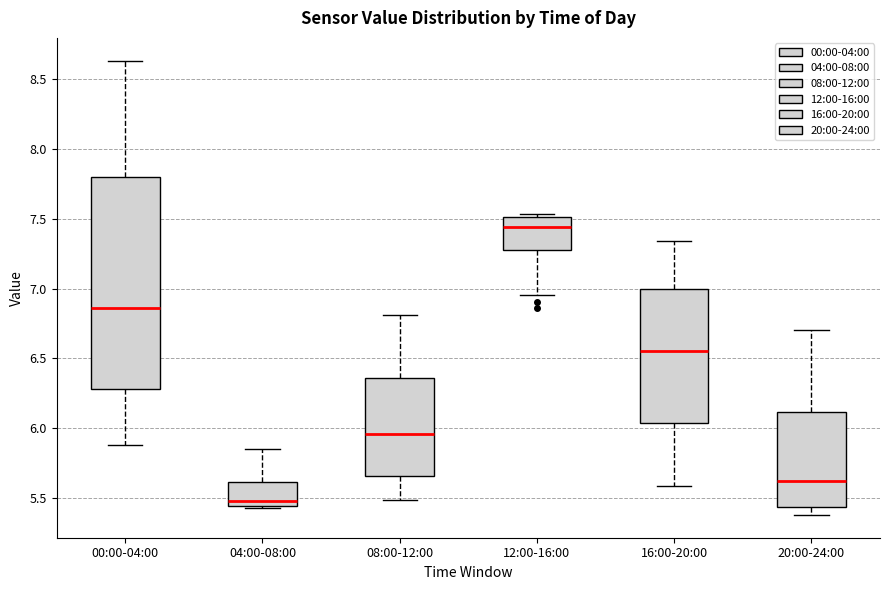

Reading left to right, transcribe this box plot: for each box, give where its median line is, the range the box spans, and where its two whiskers end, as read against the y-axis. The values are not printed on the chart, so give them approximately, as read against the axis.

00:00-04:00: median 6.85, box 6.30 to 7.80, whiskers 5.90 to 8.65
04:00-08:00: median 5.50, box 5.45 to 5.60, whiskers 5.45 (just below the box's lower edge) to 5.85
08:00-12:00: median 5.95, box 5.65 to 6.35, whiskers 5.50 to 6.80
12:00-16:00: median 7.45, box 7.25 to 7.50, whiskers 6.95 to 7.55
16:00-20:00: median 6.55, box 6.05 to 7.00, whiskers 5.60 to 7.35
20:00-24:00: median 5.60, box 5.45 to 6.10, whiskers 5.40 to 6.70